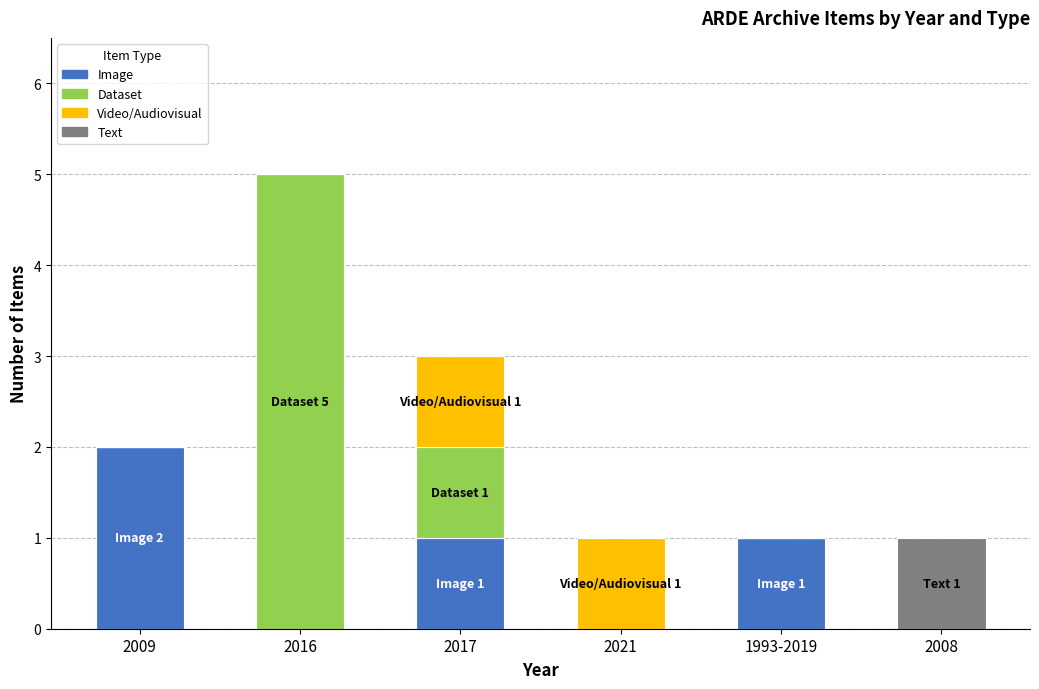

At which label does Image reach its peak?

2009